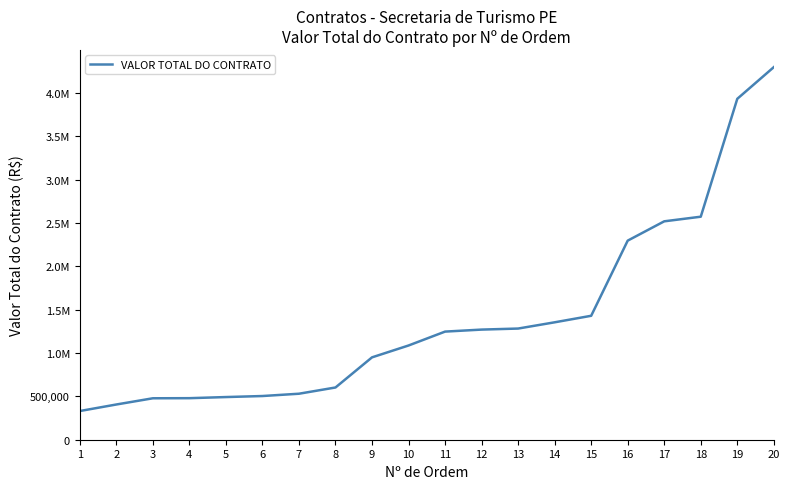

Is it true that the value at 17 is 2519212.7?

True